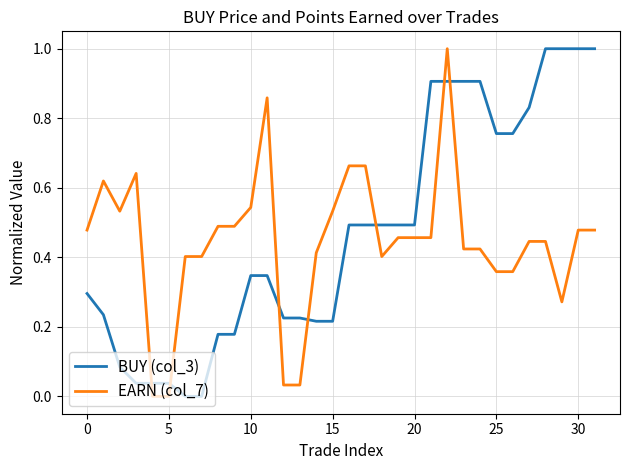

What is the greatest value displayed?

1.0